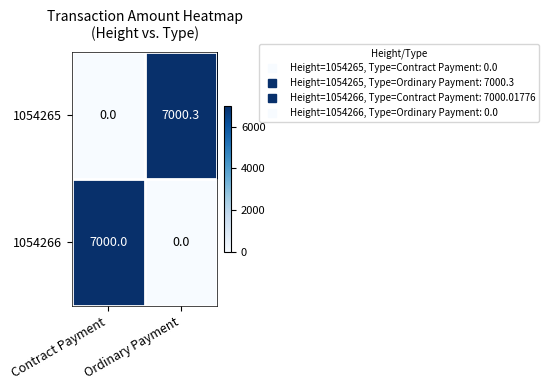

What is the average value of the 1054265 series?

3500.2